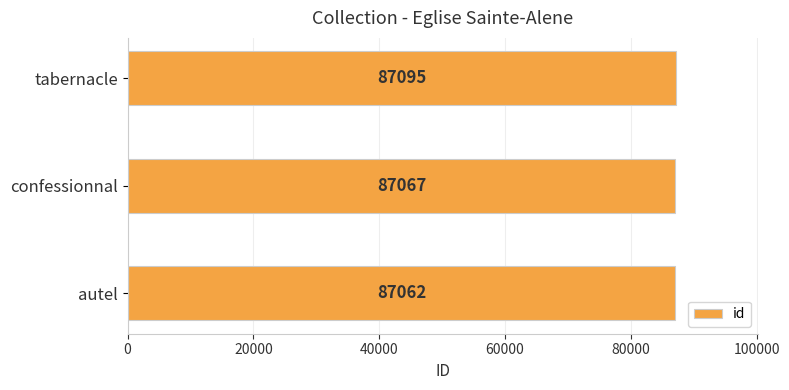

How many values are below 87067?

1